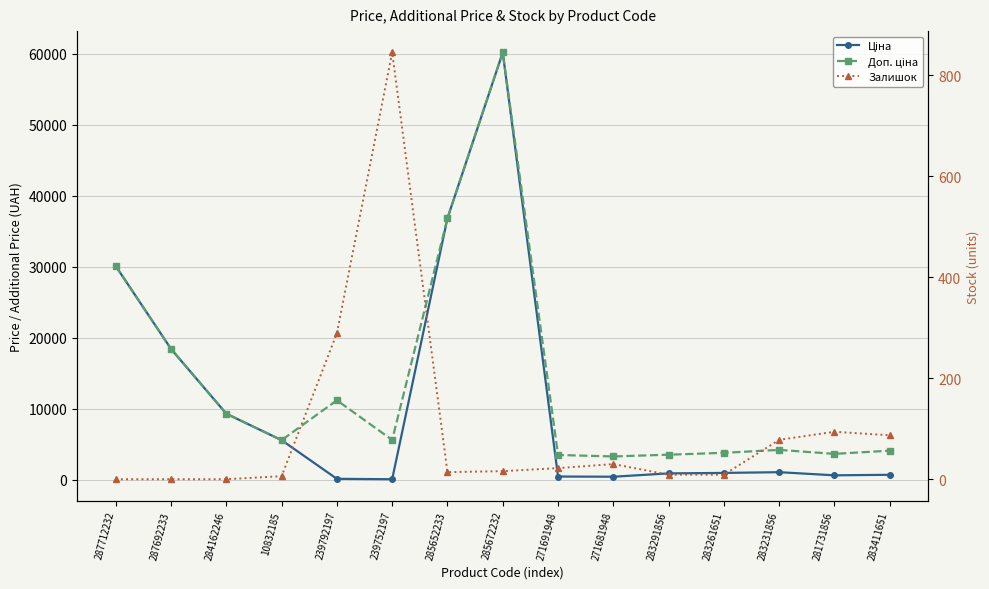

Which series ends up on top after the final intersection of Залишок and Ціна?

Ціна